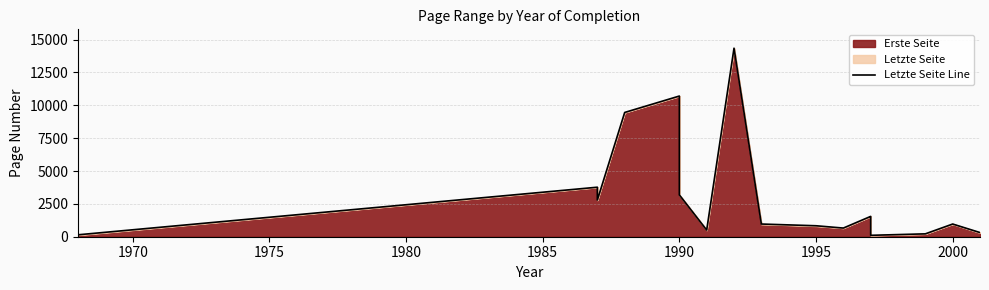

How many values are below 966?

7